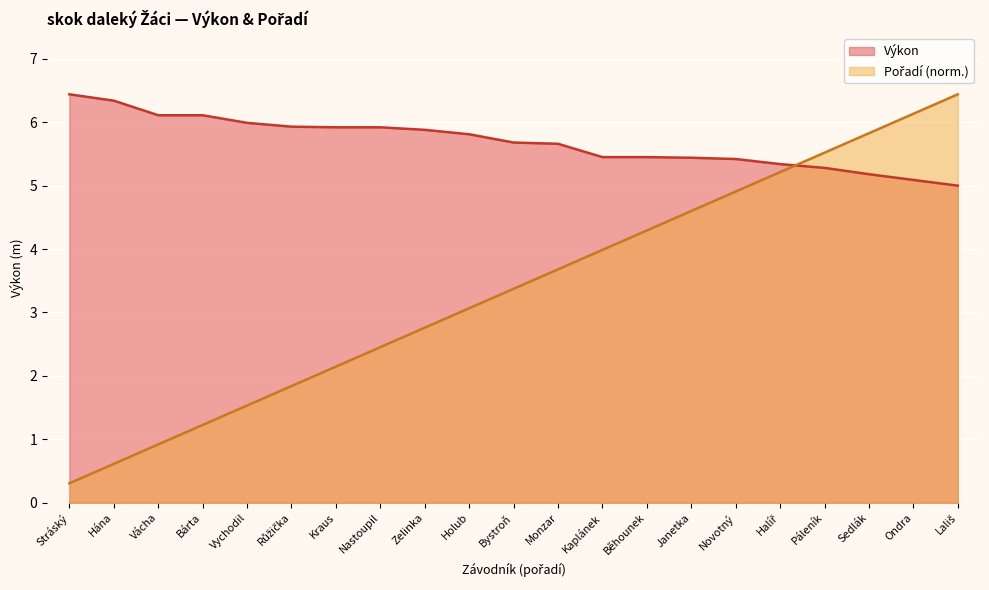

How many times do Pořadí and Výkon cross each other?

1